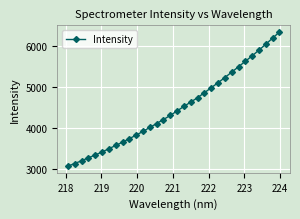

What is the value of the 2nd point from the left?

3130.8